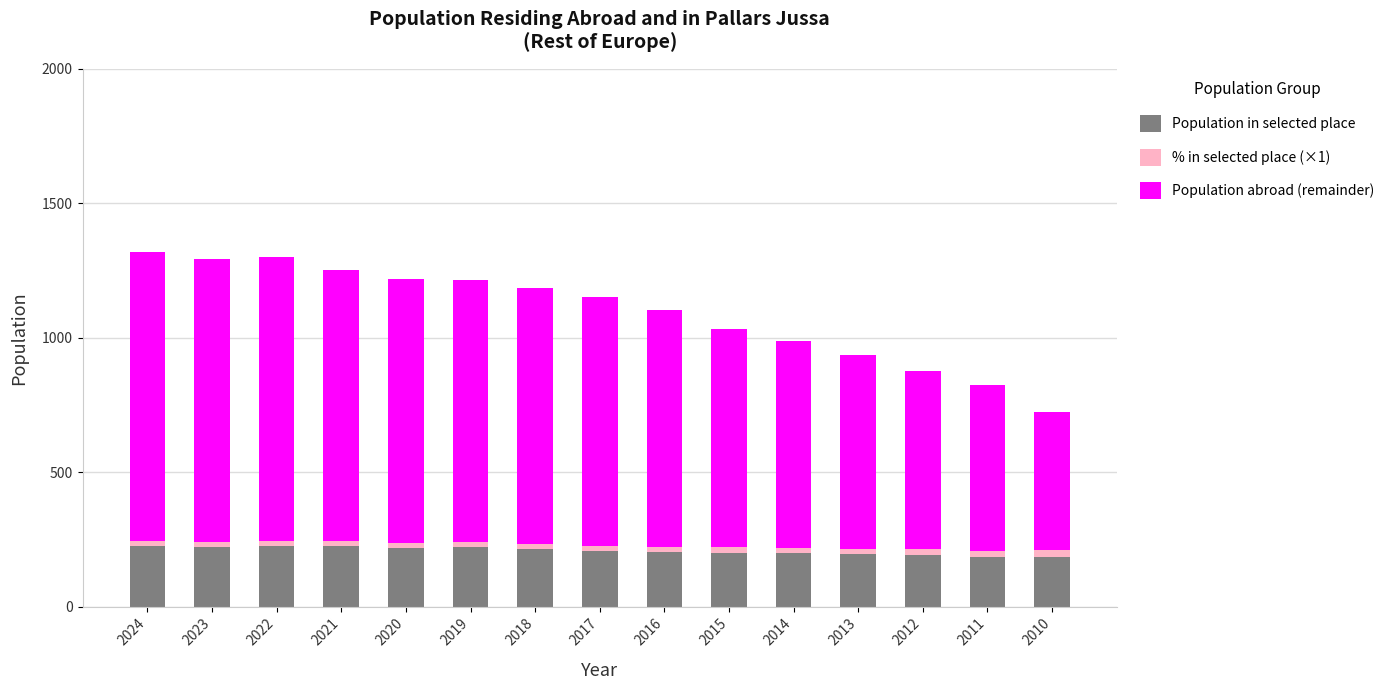

Is it true that Population in selected place equals 340.6 at 2022?

False